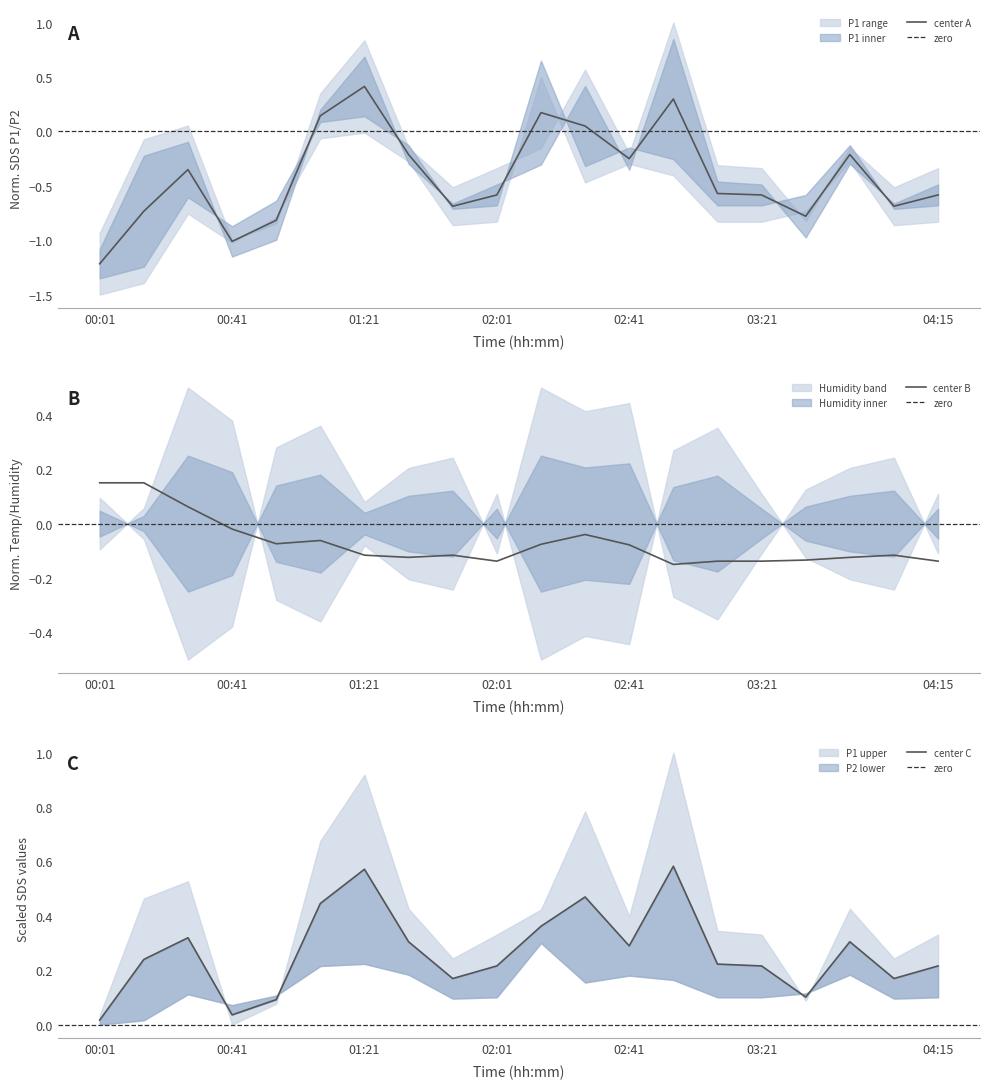

What is the average value of the SDS_P1 series?

0.3